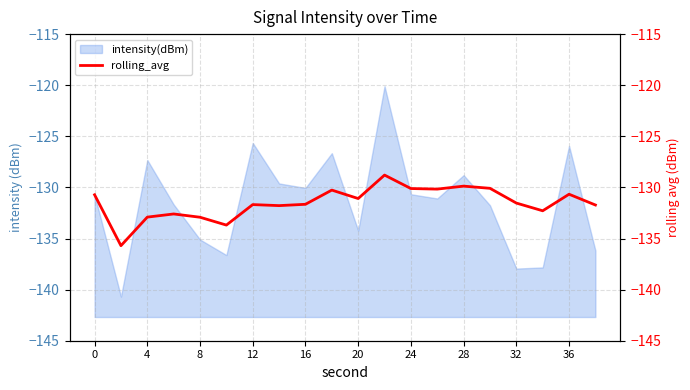

Does the chart display data point markers on the line(s)?

No